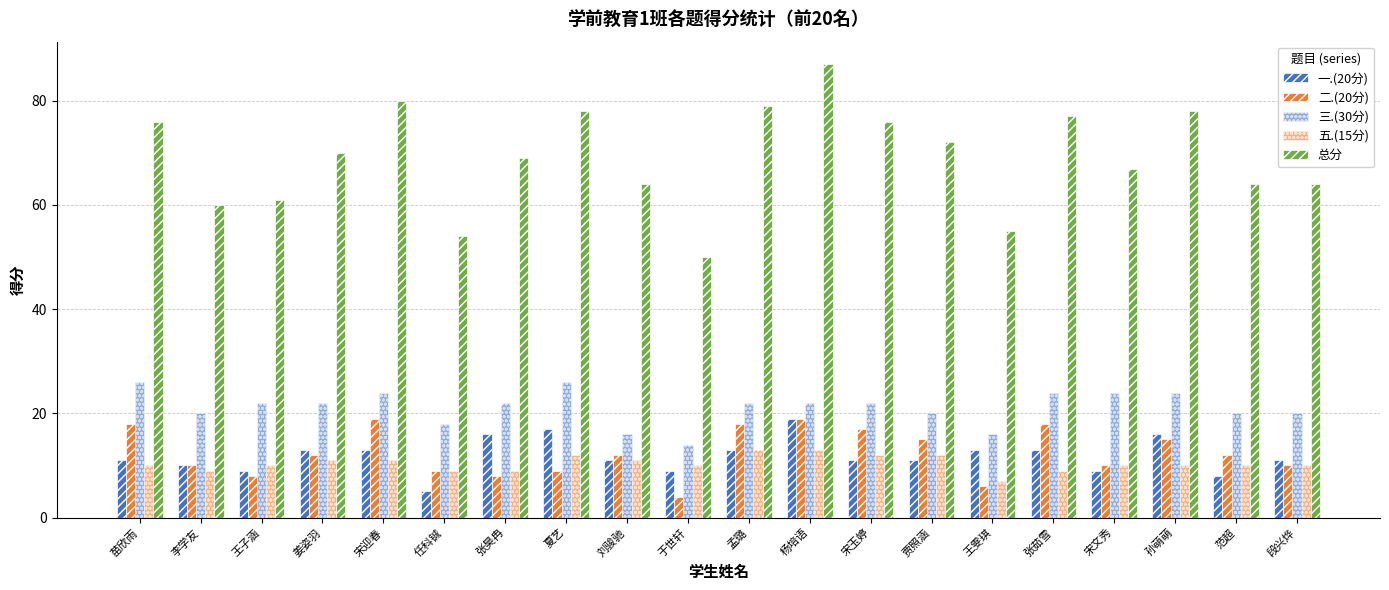

How many values in the 总分 series are below 70?

10